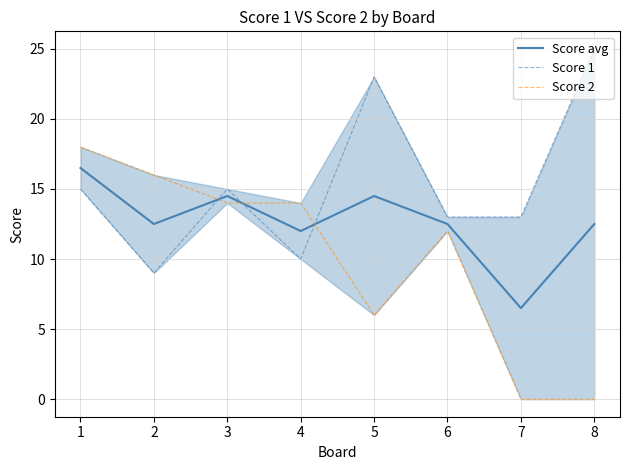

Rank the series by their maximum value, from highest to lowest.

Score 1, Score 2, Score avg